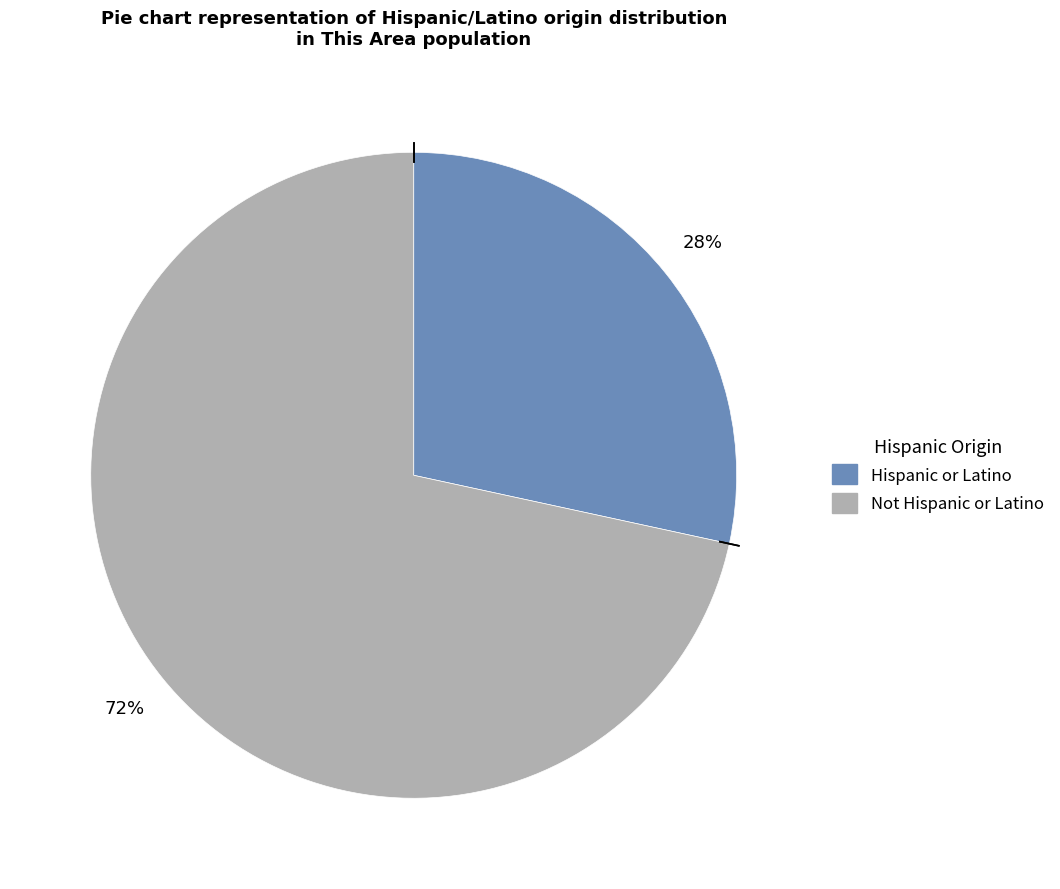

What is the smallest slice in the pie chart?

Hispanic or Latino